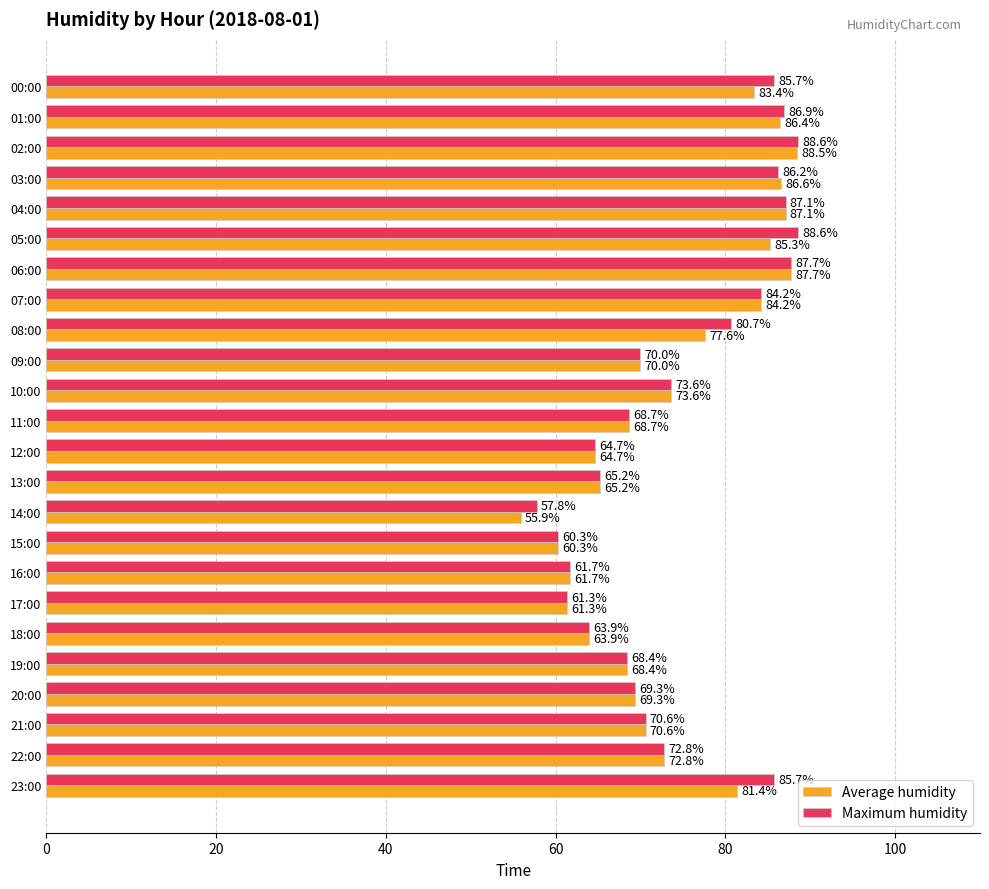

At how many categories does at least one series exceed 71?

12